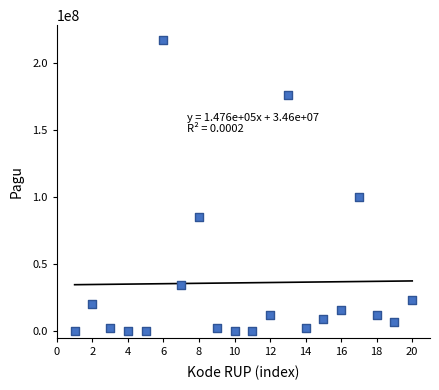

What is the range of Y values (max minus min)?

216800000